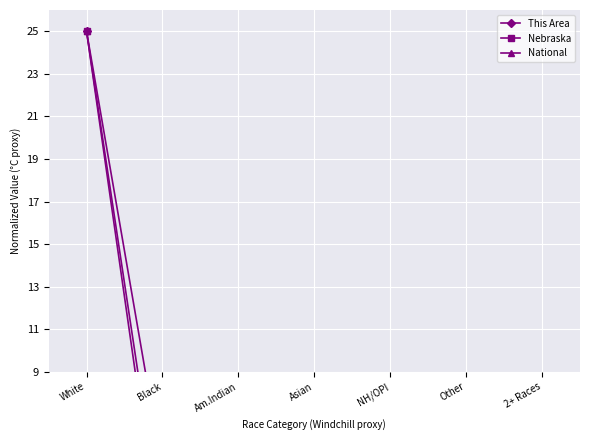

Reading left to right, extract all data points from this chart.

This Area: White=25.0	Black=0.0	Am.Indian=1.8	Asian=0.1	NH/OPI=0.0	Other=0.1	2+ Races=0.7
Nebraska: White=25.0	Black=1.3	Am.Indian=0.3	Asian=0.5	NH/OPI=0.0	Other=1.3	2+ Races=0.6
National: White=25.0	Black=4.4	Am.Indian=0.3	Asian=1.6	NH/OPI=0.1	Other=2.1	2+ Races=1.0